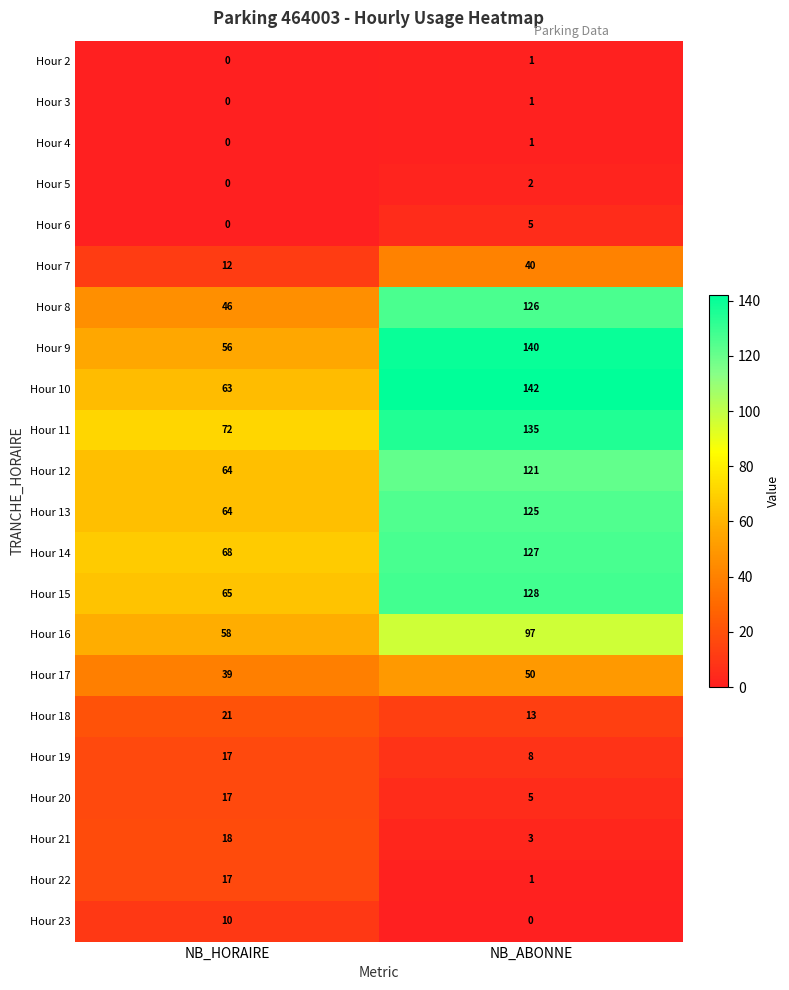

What value does the Hour 8 series have at NB_ABONNE?

126